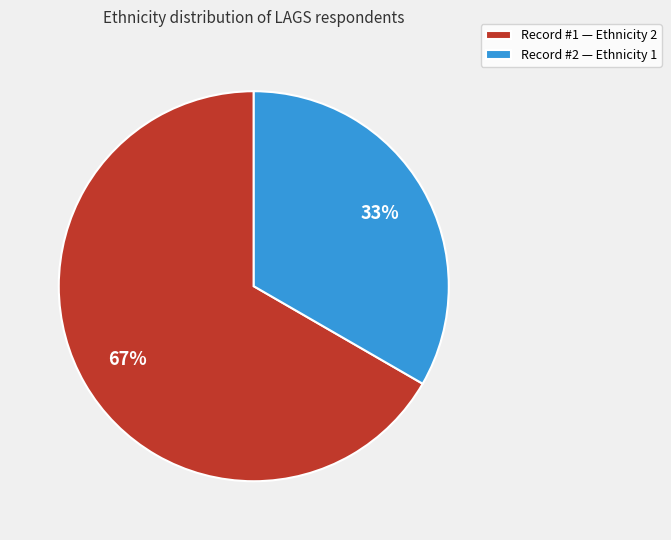

To the nearest percent, what is the combined percentage of Record #1 — Ethnicity 2 and Record #2 — Ethnicity 1?

100%